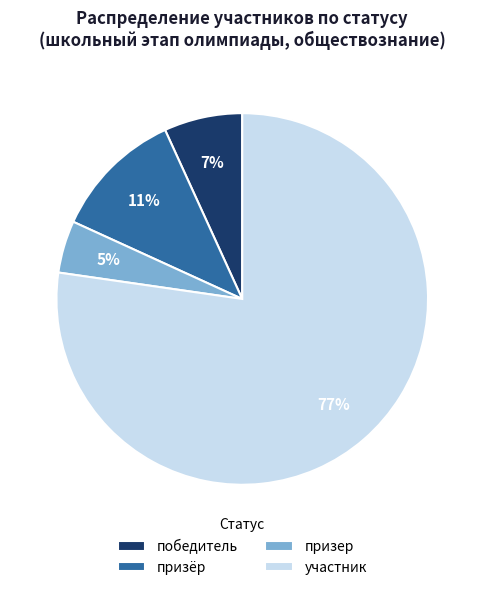

Which category has the smallest portion of the pie?

призер